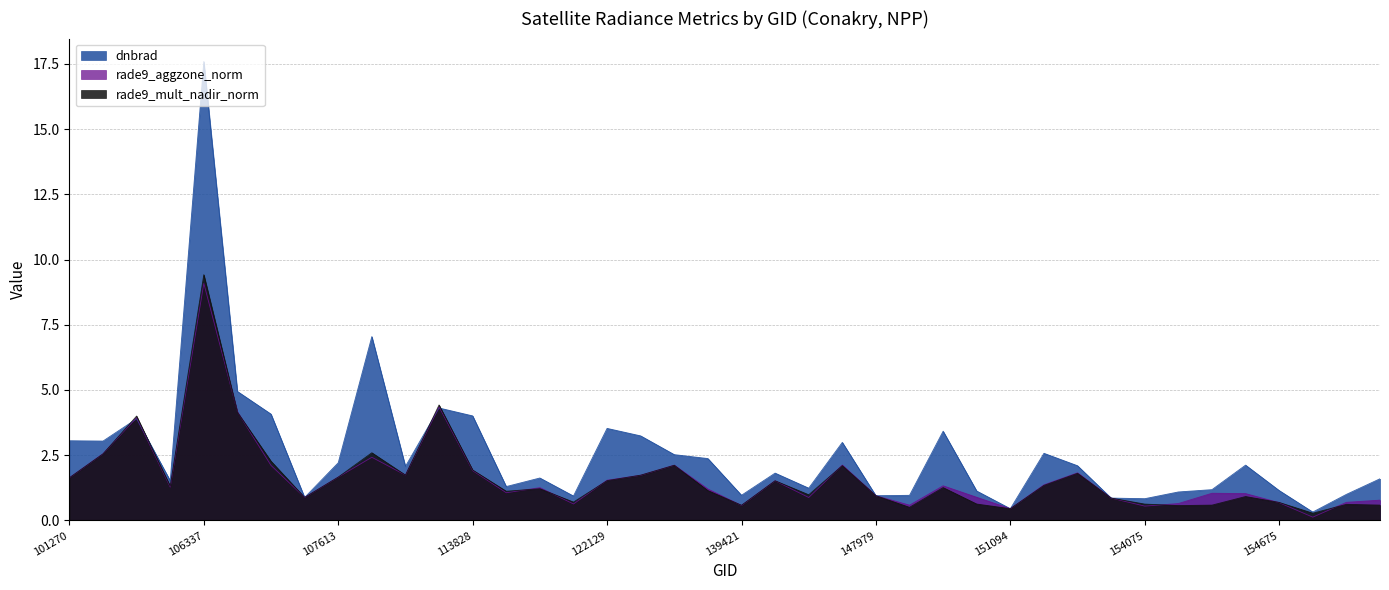

Which series has the largest range (max minus min)?

dnbrad